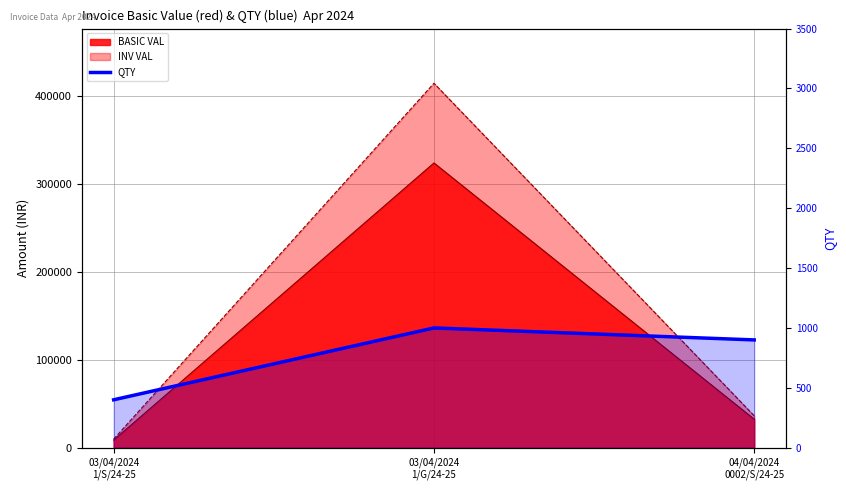

Reading left to right, what are all the values shown in this chart?

03/04/2024
1/S/24-25=400	03/04/2024
1/G/24-25=1000	04/04/2024
0002/S/24-25=900